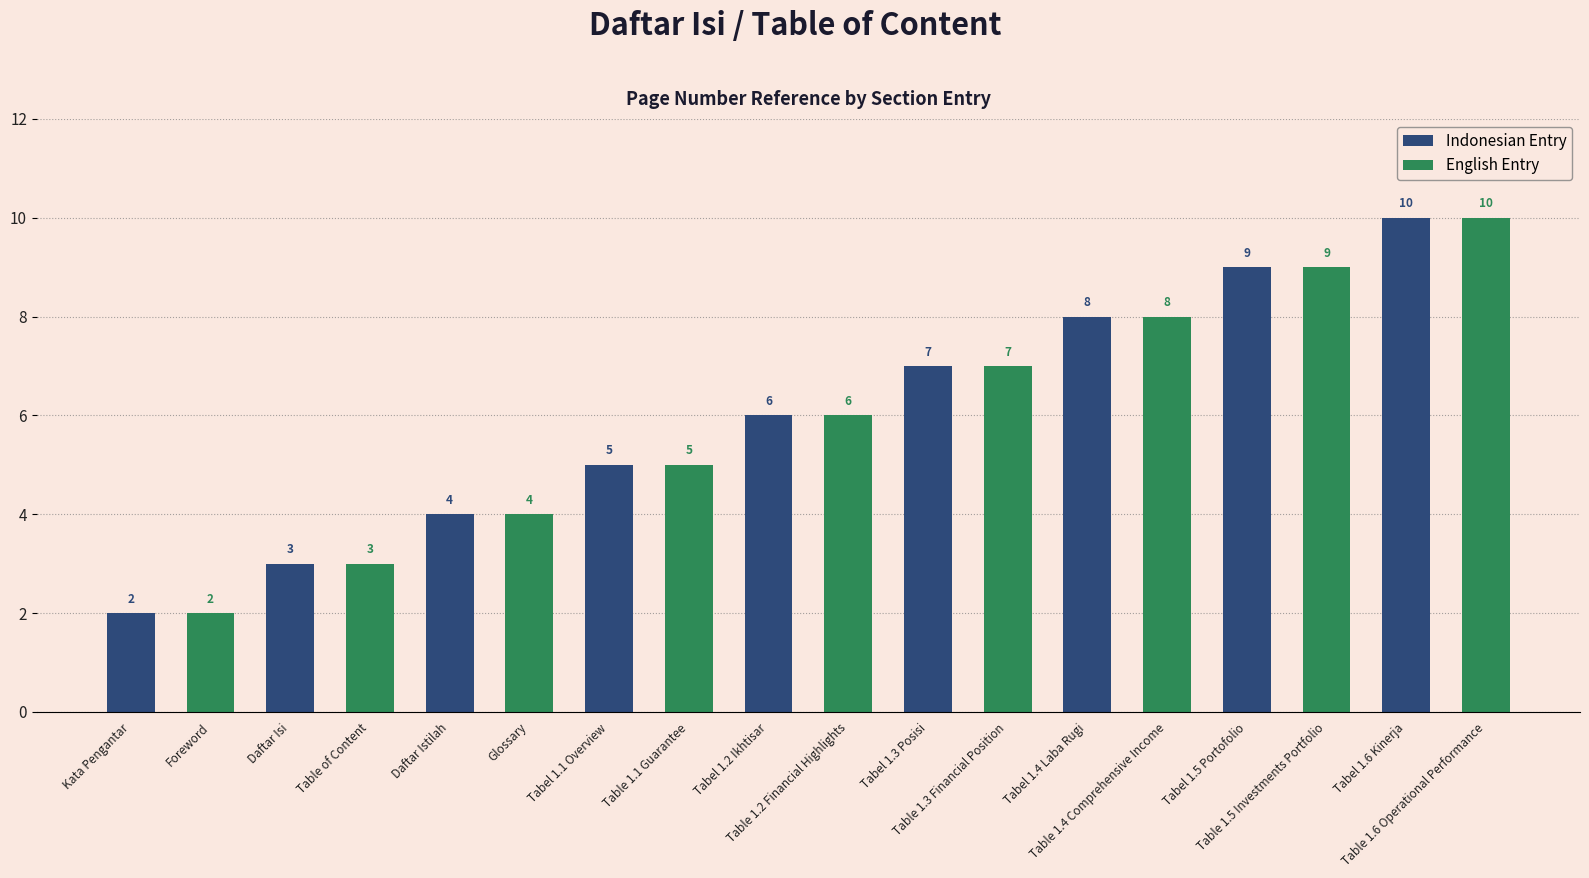

What is the sum of all English Entry values?

54